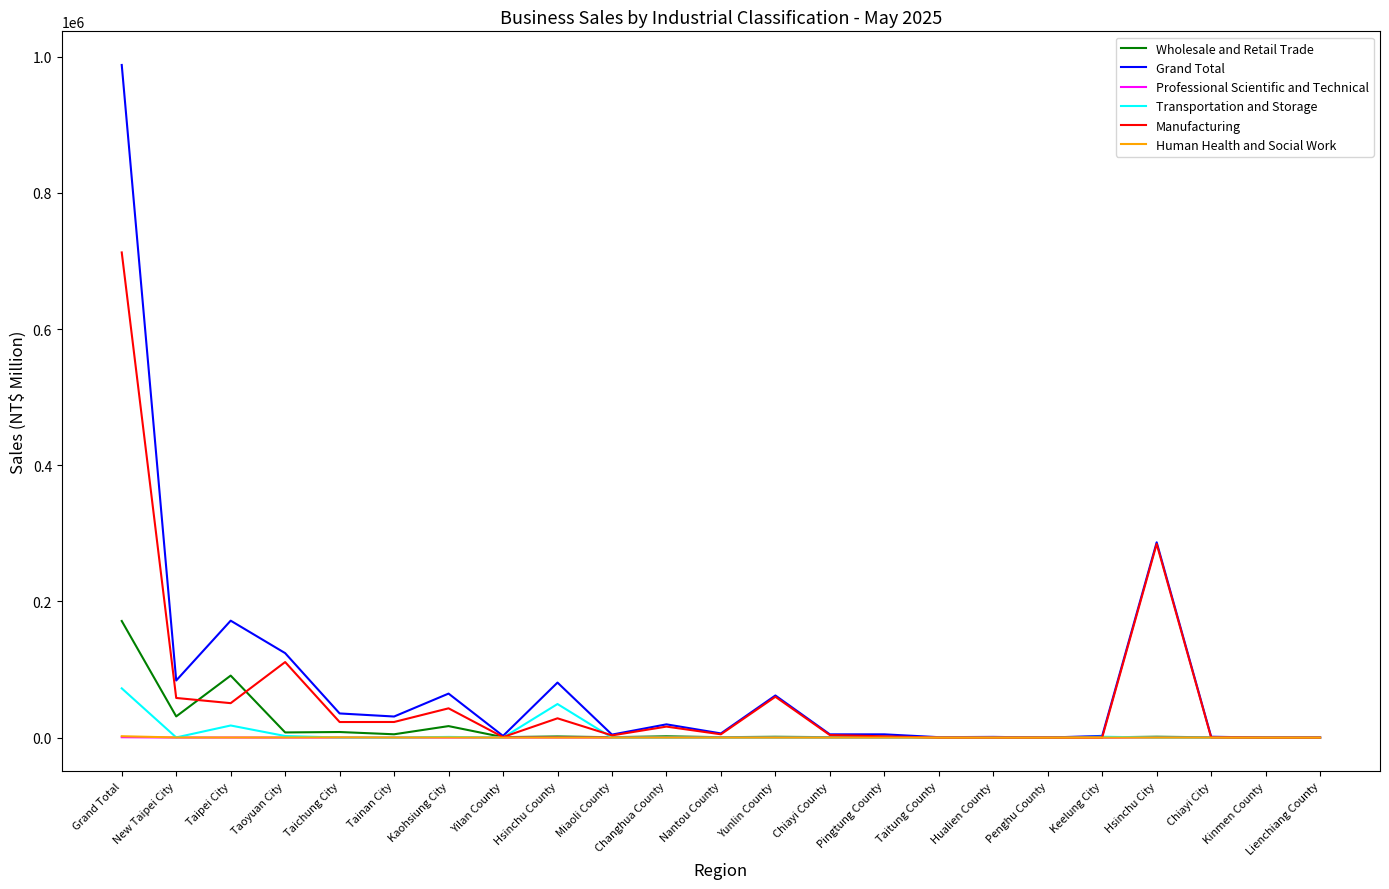

At which label does Wholesale and Retail Trade reach its peak?

Grand Total